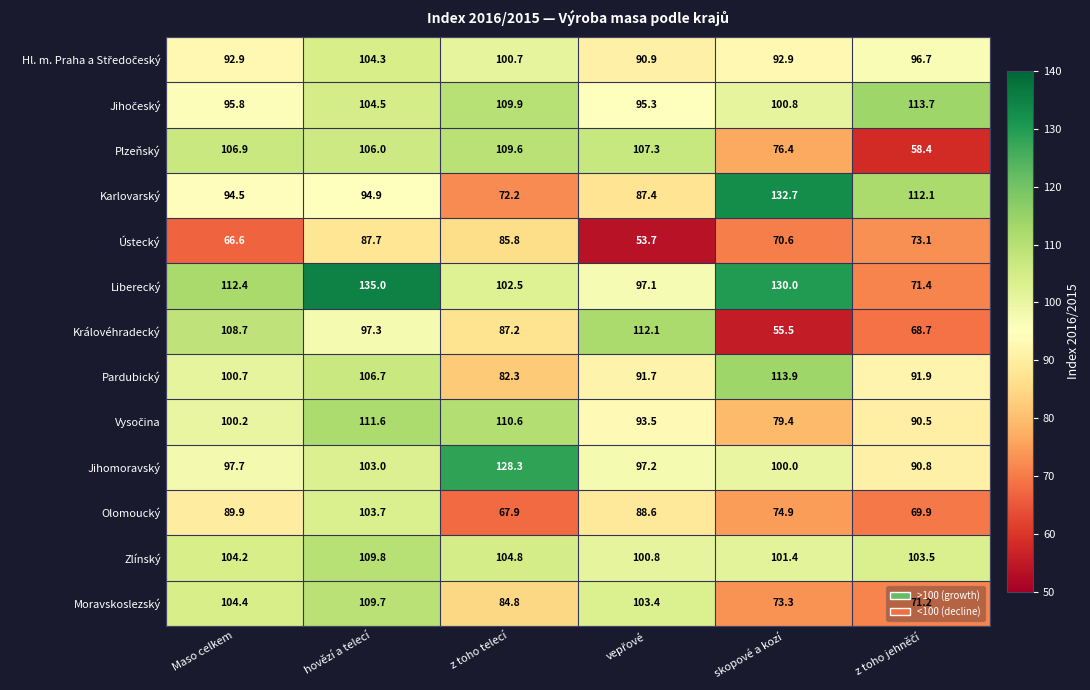

What is the greatest value displayed?

135.0